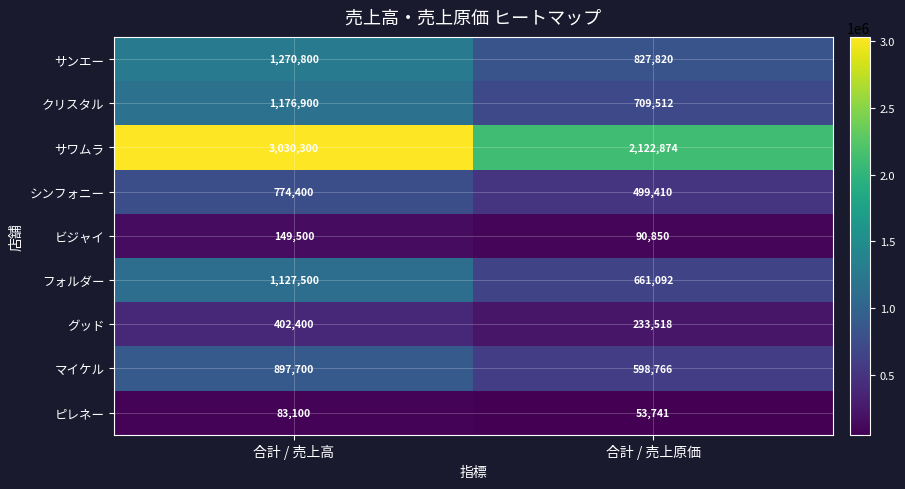

What is the approximate value of ピレネー at 合計 / 売上高?

83100